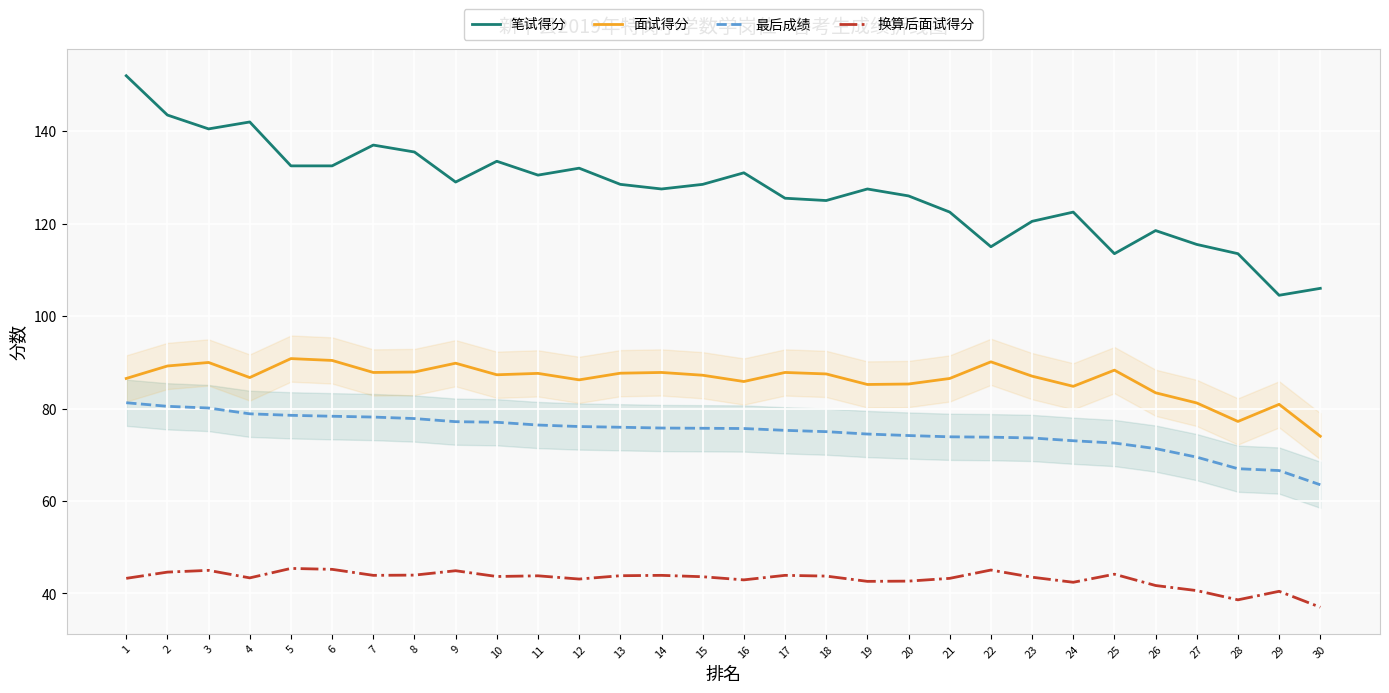

The value of 面试得分 at 19 is 121.9. True or false?

False